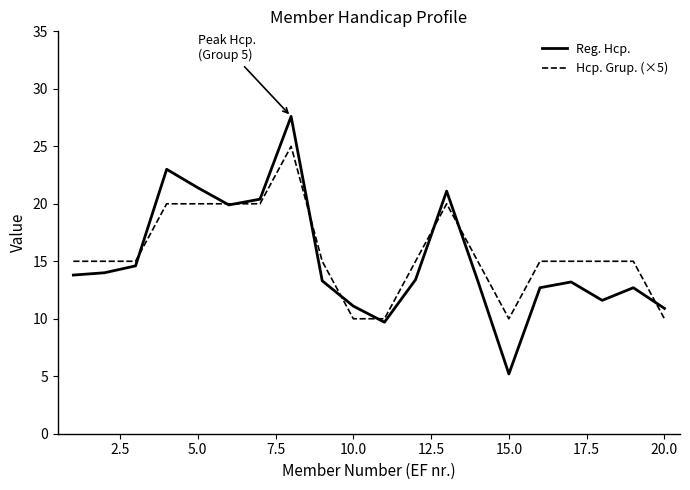

After their last crossing, which series has the higher values: Hcp. Grup. (×5) or Reg. Hcp.?

Reg. Hcp.